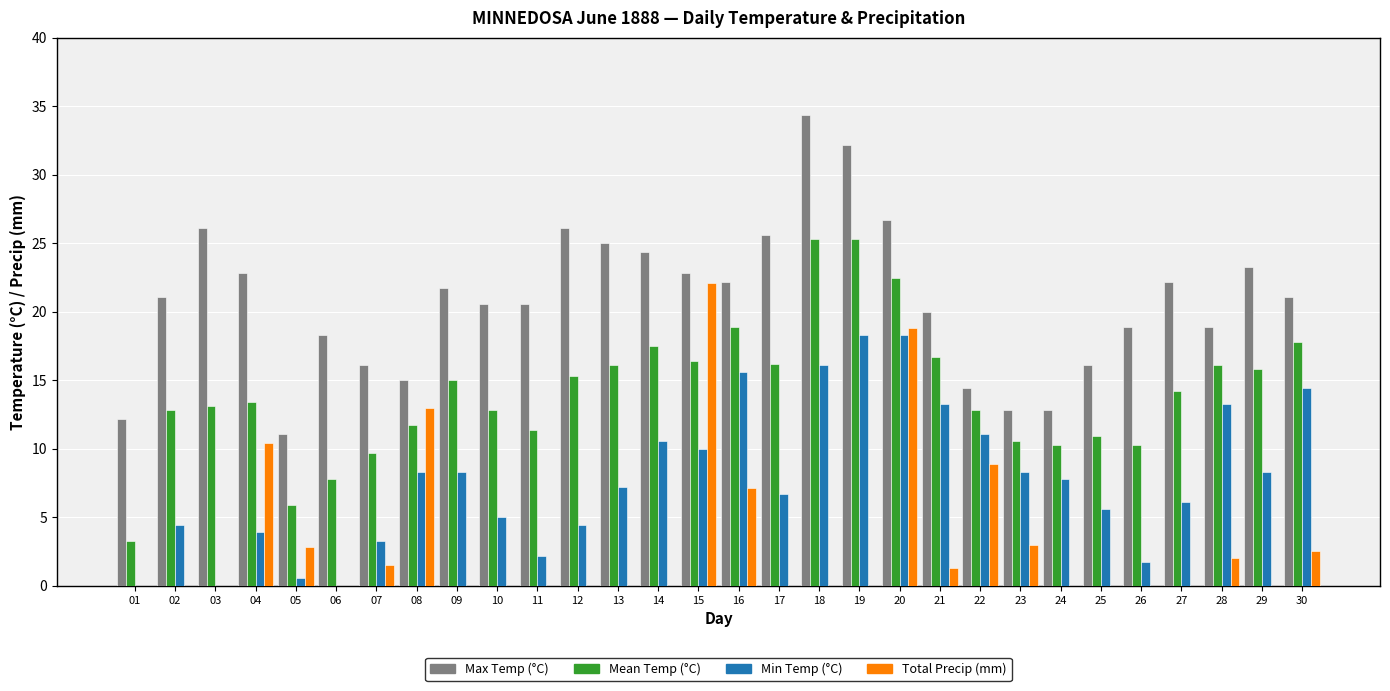

Rank the series by their maximum value, from lowest to highest.

Min Temp (°C), Total Precip (mm), Mean Temp (°C), Max Temp (°C)